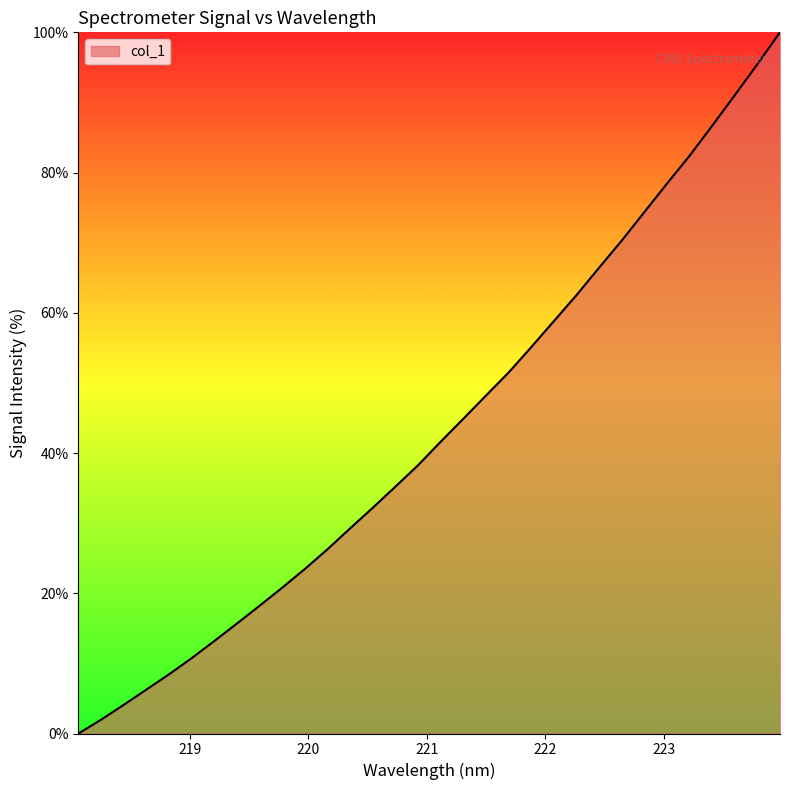

Does the chart have visible grid lines?

No